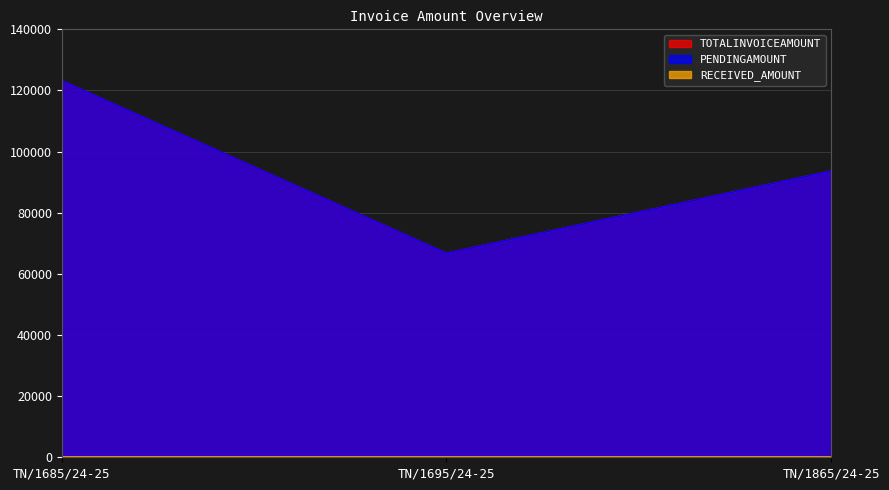

Which has a higher value, TN/1865/24-25 or TN/1695/24-25?

TN/1865/24-25